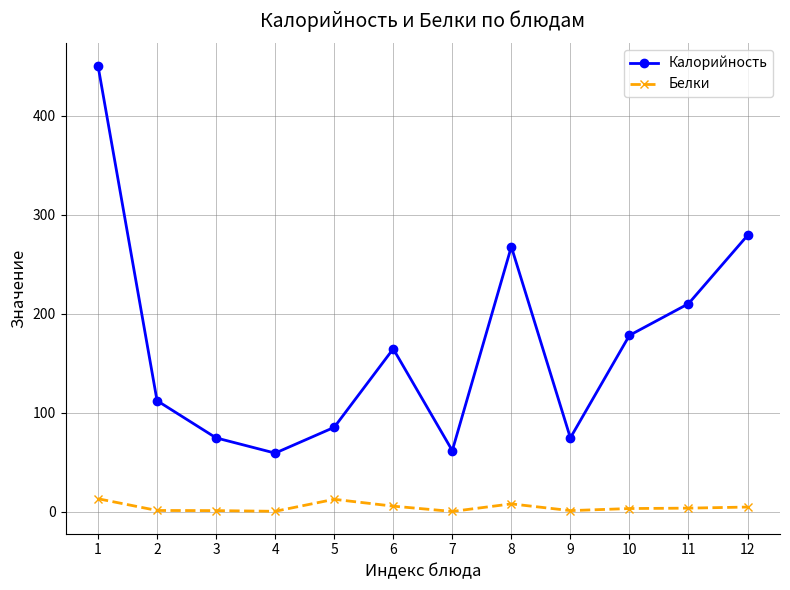

True or false: Калорийность and Белки intersect in this chart.

False